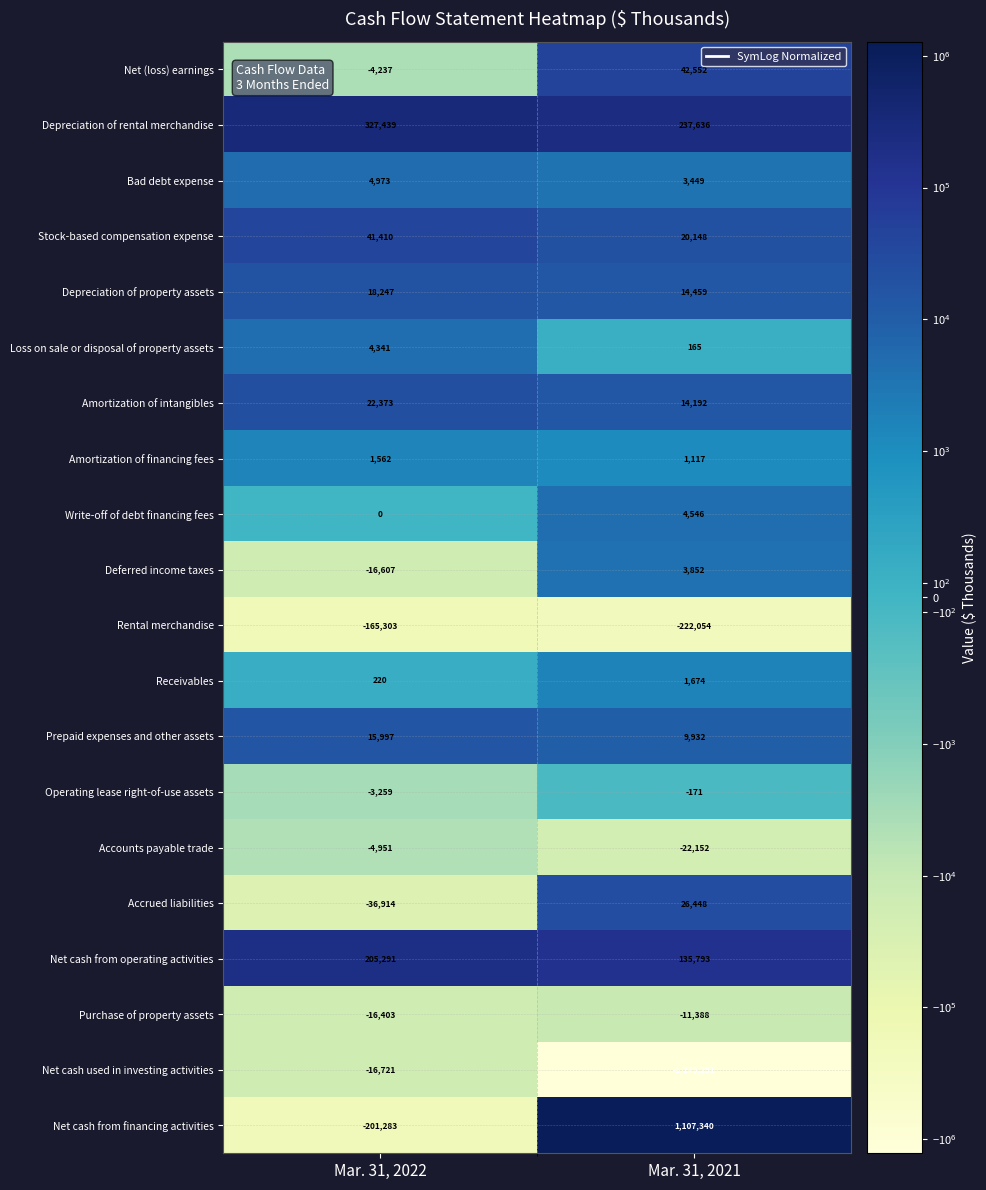

What value does the Write-off of debt financing fees series have at Mar. 31, 2021, to the nearest 50?

4550